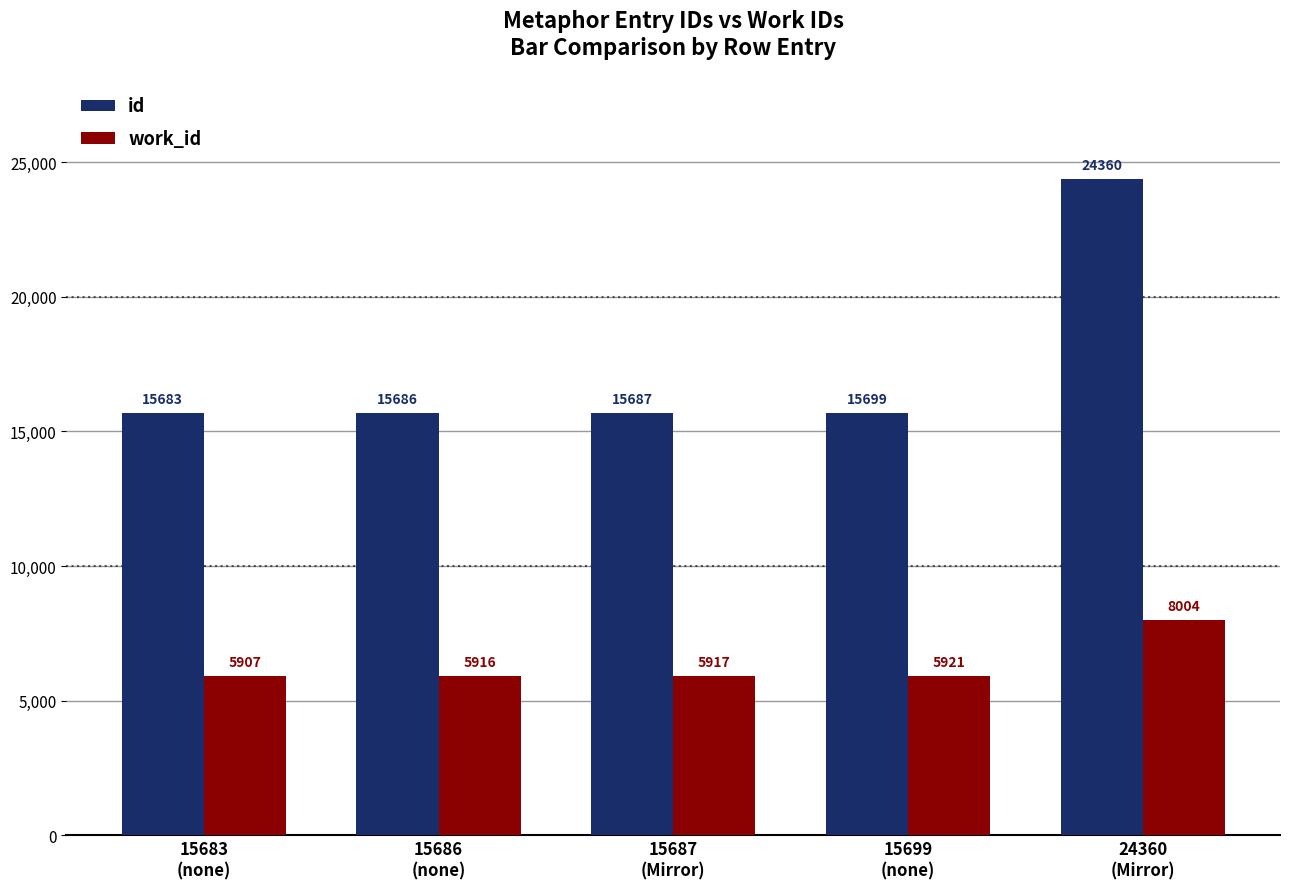

What is the total value across all series at 15683
(none)?

21590